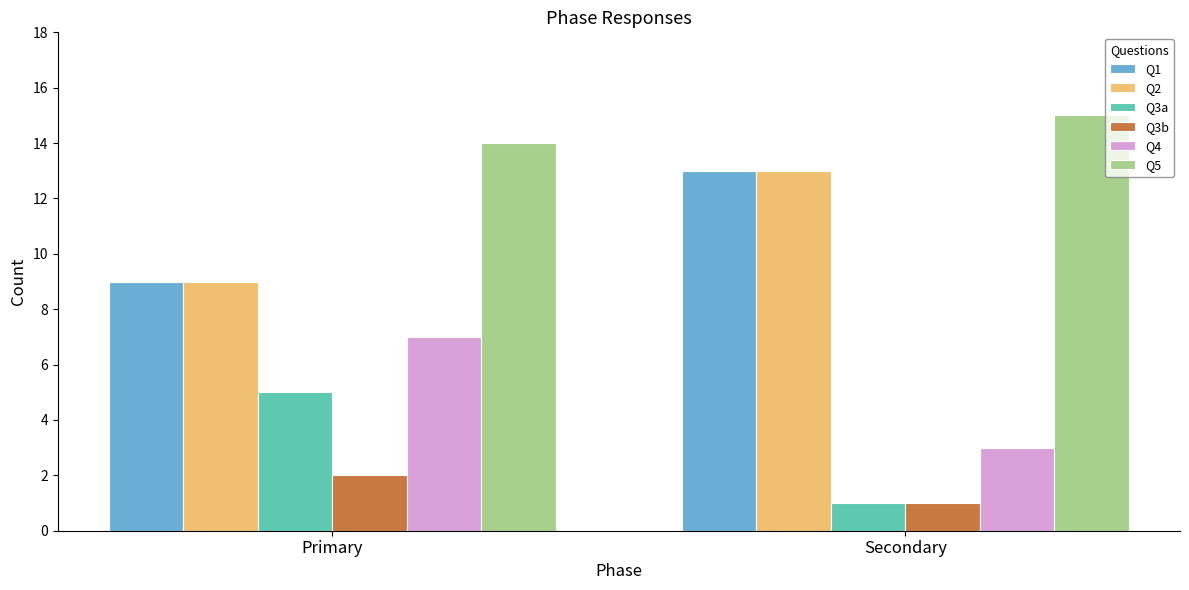

What position from the right is Primary?

2